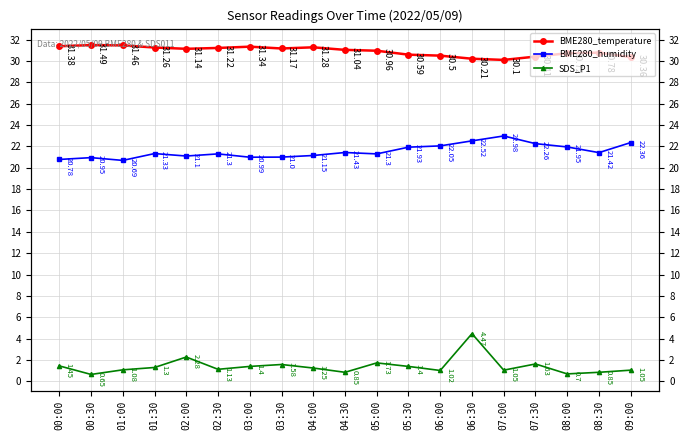

What is the approximate value of BME280_temperature at 02:30?

31.2